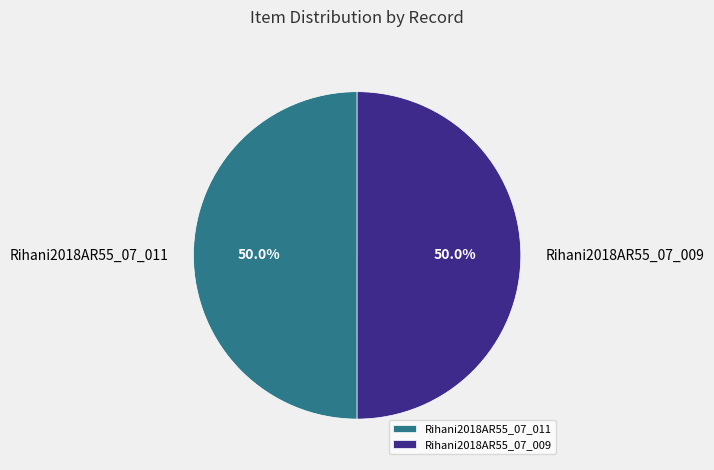

To the nearest percent, what is the average slice percentage?

50%